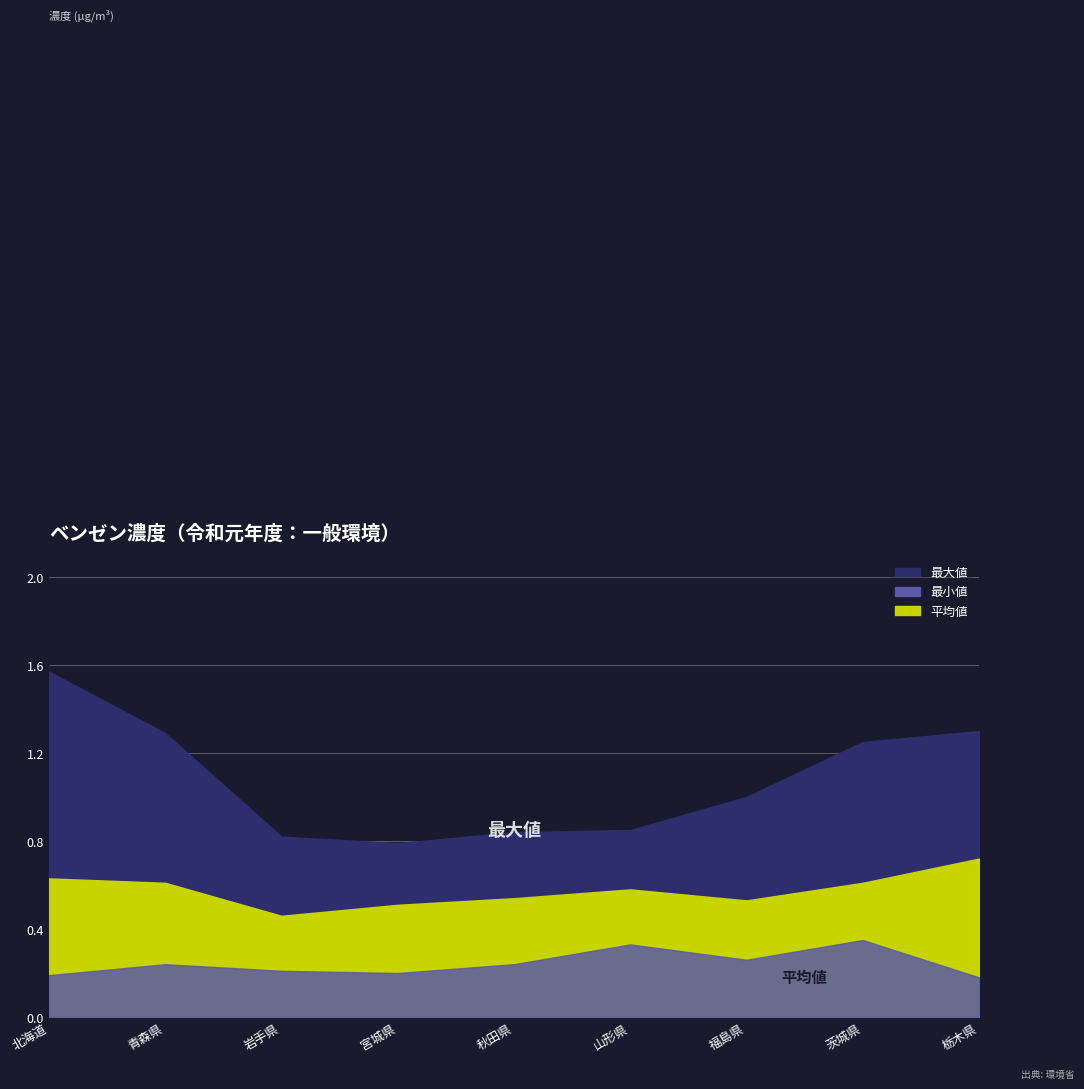

True or false: 平均値 and 最大値 intersect in this chart.

False